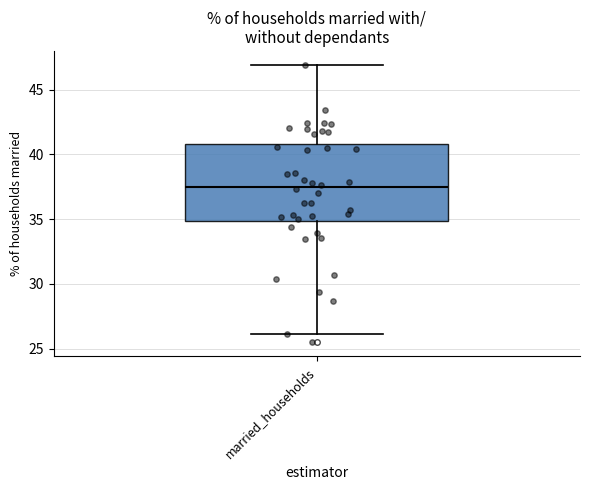

Transcribe this box plot: give where the median line is, the range the box spans, and where the two whiskers end, as read against the y-axis. The values are not printed on the chart, so give them approximately, as read against the axis.

median 37.5, box 35.0 to 41.0, whiskers 26.0 to 47.0